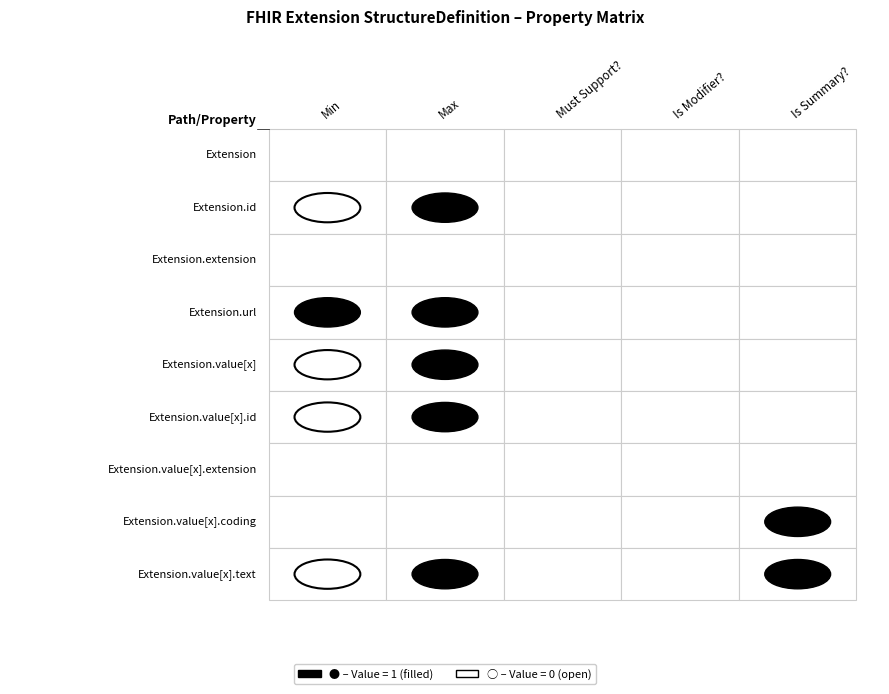

Reading left to right, transcribe all the data shown in this chart.

Extension: 0	0	0	0	0
Extension.id: 0	1	0	0	0
Extension.extension: 0	0	0	0	0
Extension.url: 1	1	0	0	0
Extension.value[x]: 0	1	0	0	0
Extension.value[x].id: 0	1	0	0	0
Extension.value[x].extension: 0	0	0	0	0
Extension.value[x].coding: 0	0	0	0	1
Extension.value[x].text: 0	1	0	0	1